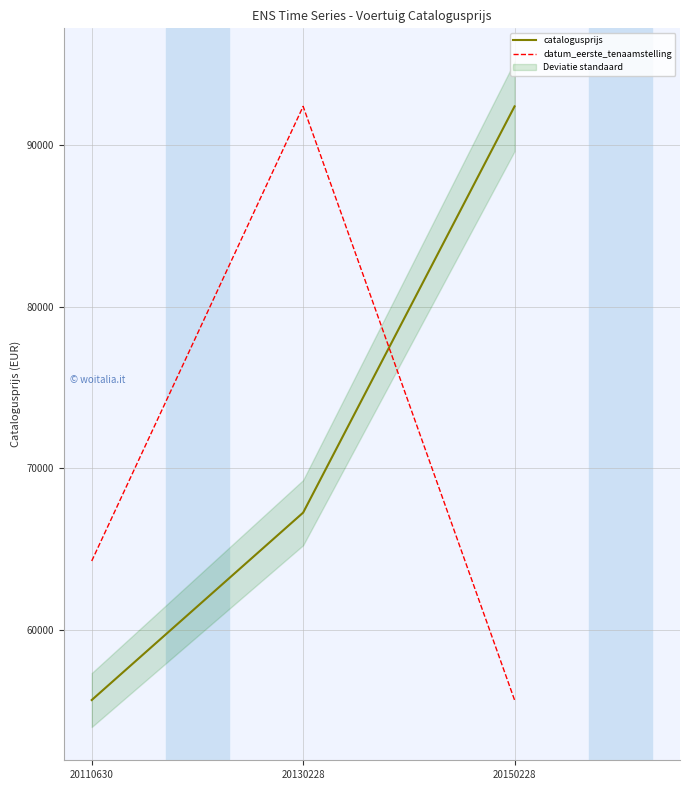

At how many categories does at least one series exceed 55827?

3